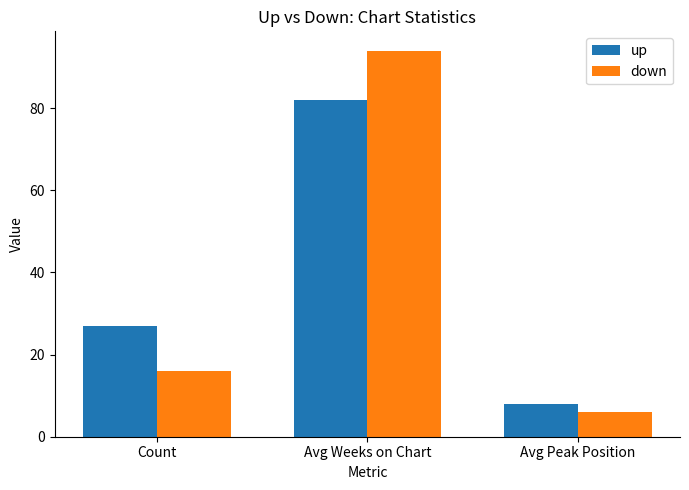

Is it true that up equals 42 at Count?

False